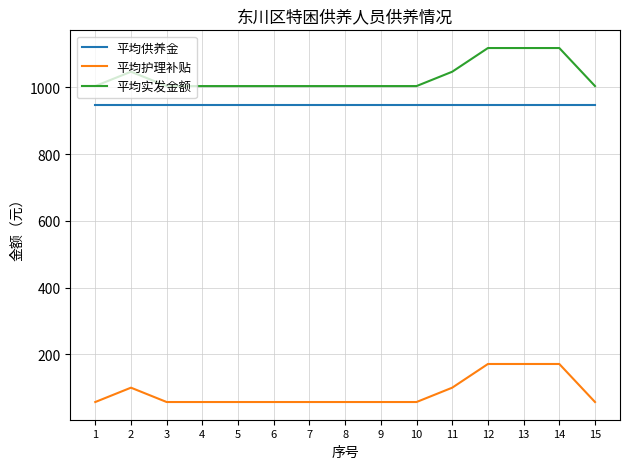

What is the total value across all series at 1?

2008